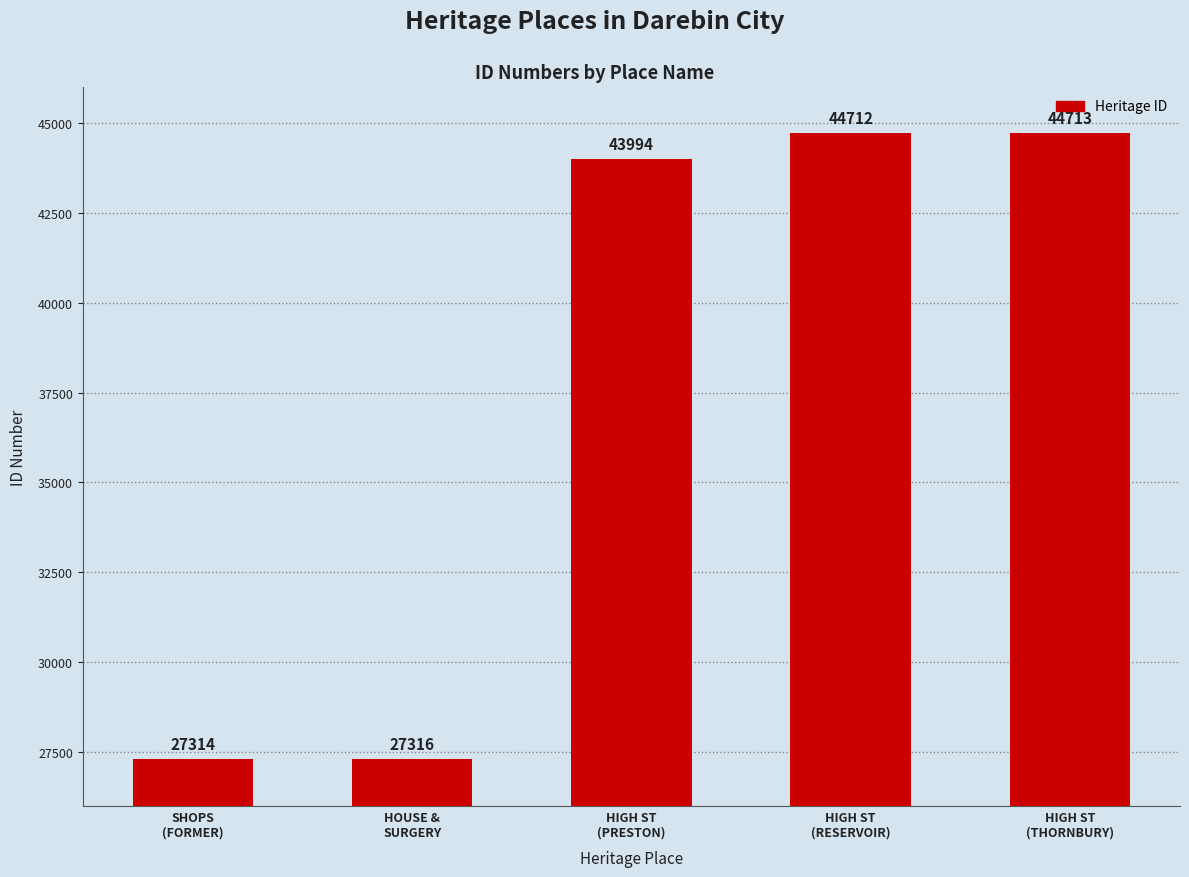

What is the minimum value shown in the chart?

27314